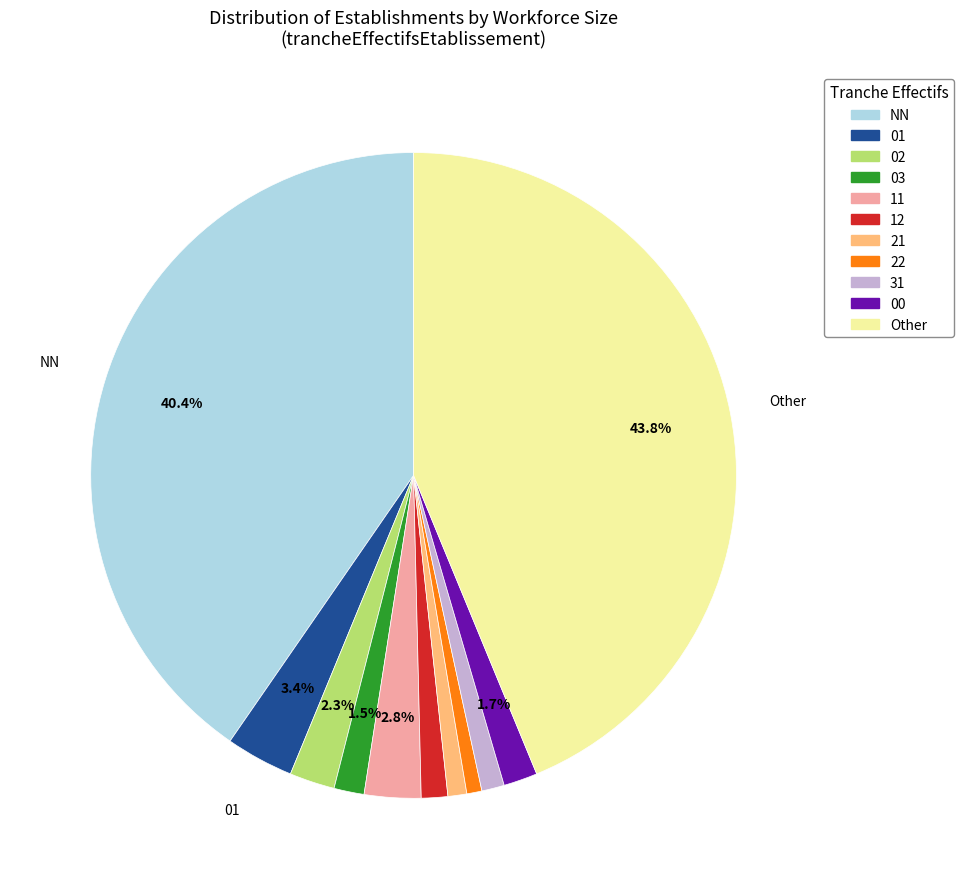

To the nearest percent, what is the combined percentage of 31 and 22?

2%